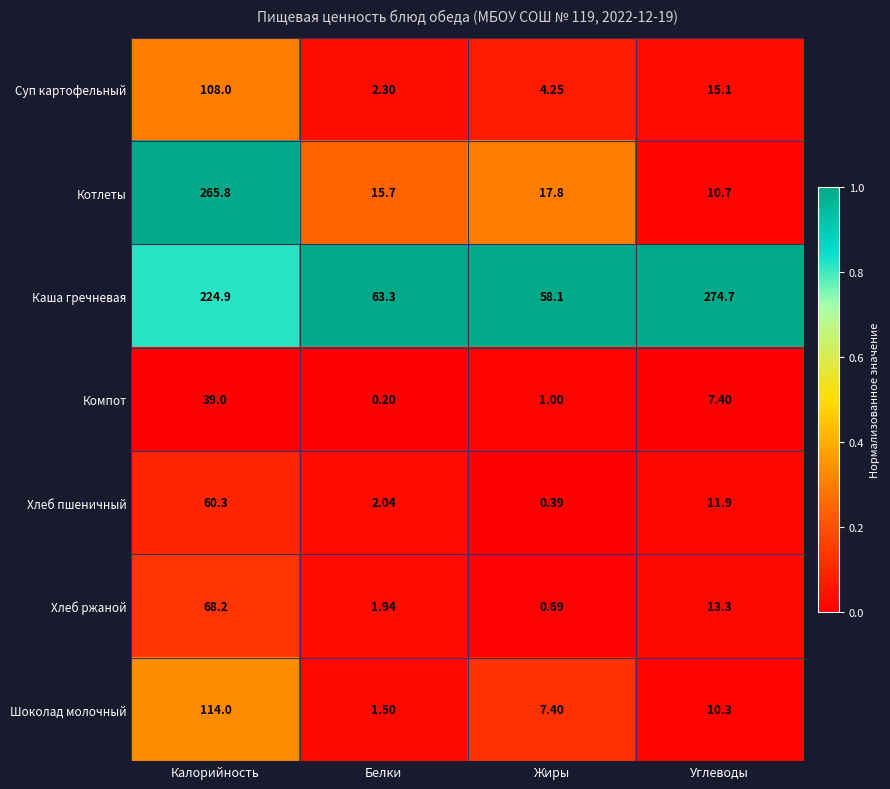

List the series in order of their peak value, highest first.

Каша гречневая, Котлеты, Шоколад молочный, Суп картофельный, Хлеб ржаной, Хлеб пшеничный, Компот